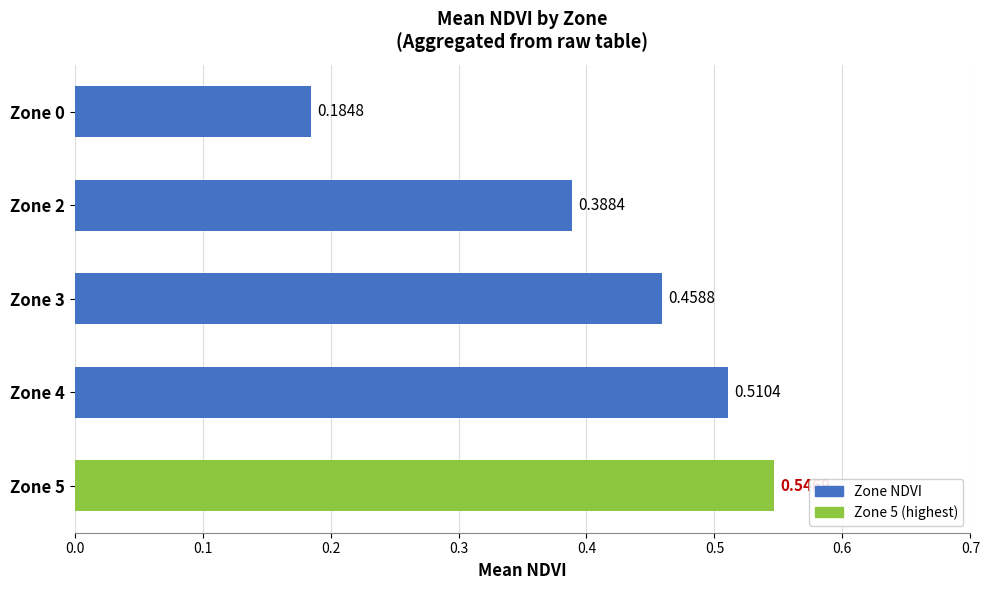

What is the difference between the values at Zone 4 and Zone 0?

0.3